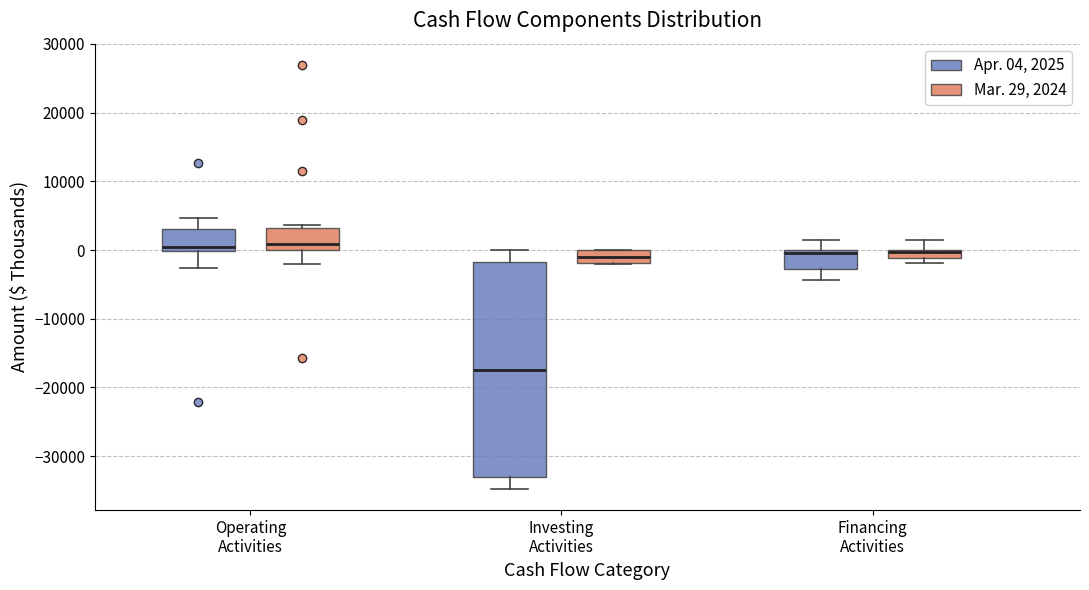

Comparing the boxes themselves (not the whiskers), which one is the tallest?

Investing Activities (Apr. 04, 2025)